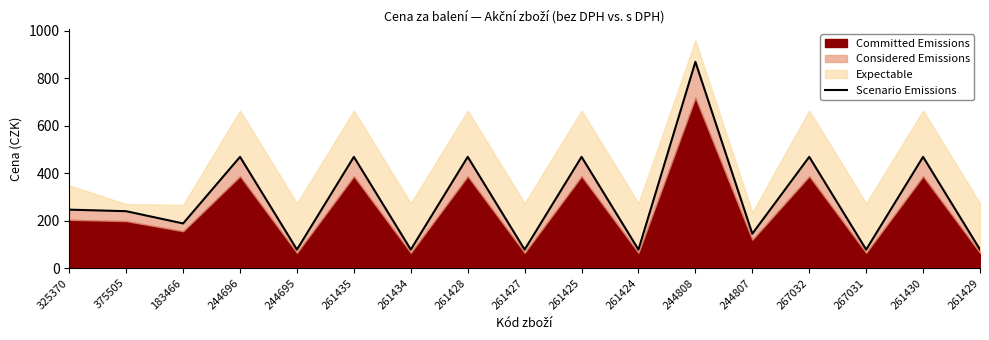

What is the smallest value displayed?

78.0